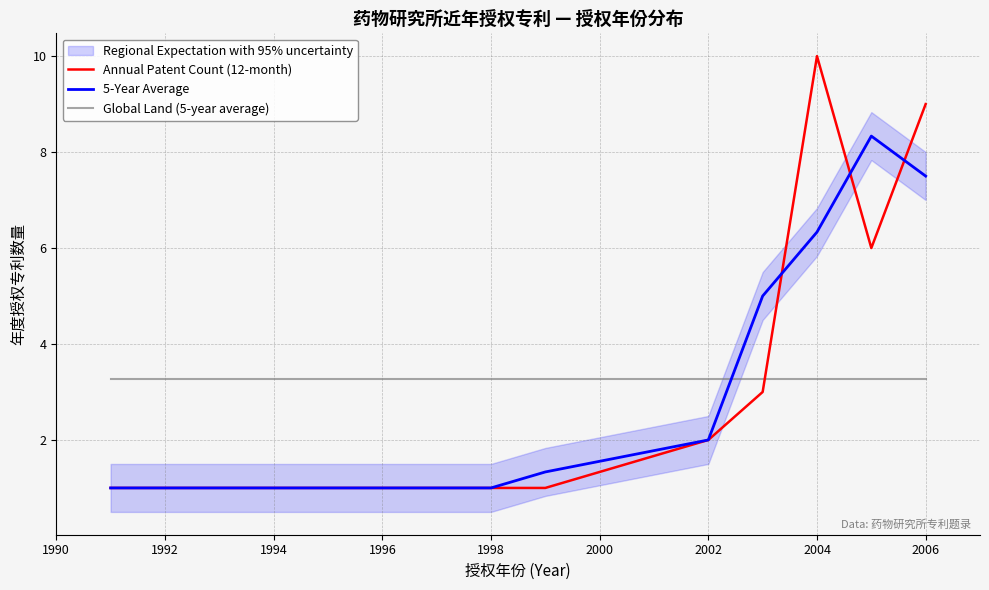

How many values in the 5-Year Average series exceed 1?

6